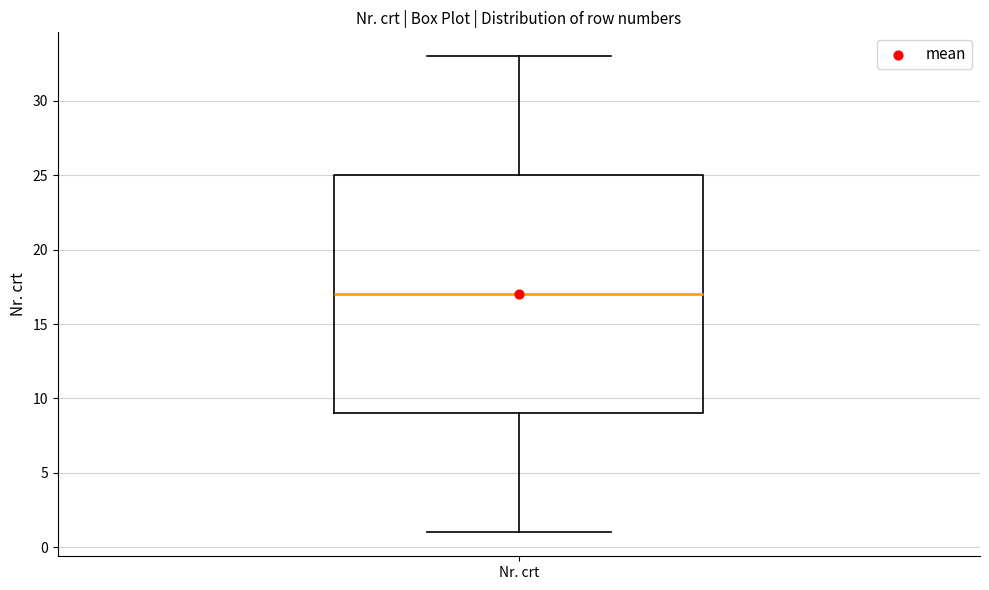

Read this box plot against the y-axis: the position of the median line, the range covered by the box, and the ends of both whiskers. The values are not printed on the chart, so give them approximately, as read against the axis.

median 17, box 9 to 25, whiskers 1 to 33